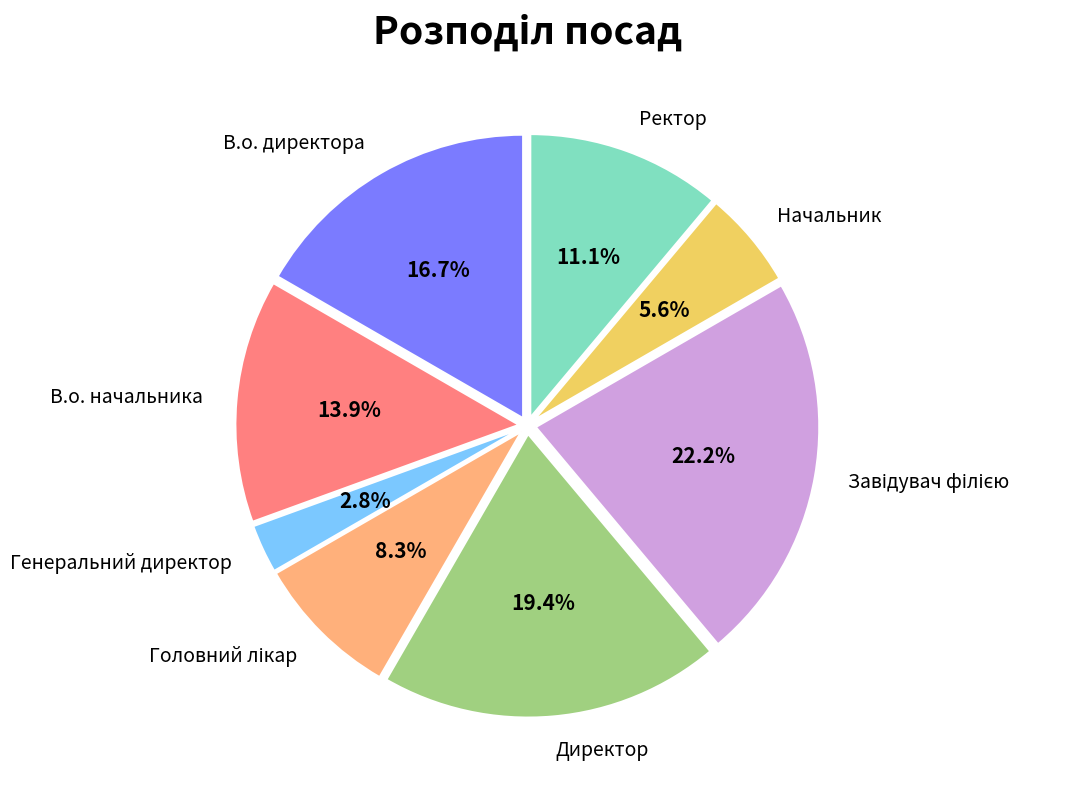

Which has a higher value, Генеральний директор or Директор?

Директор